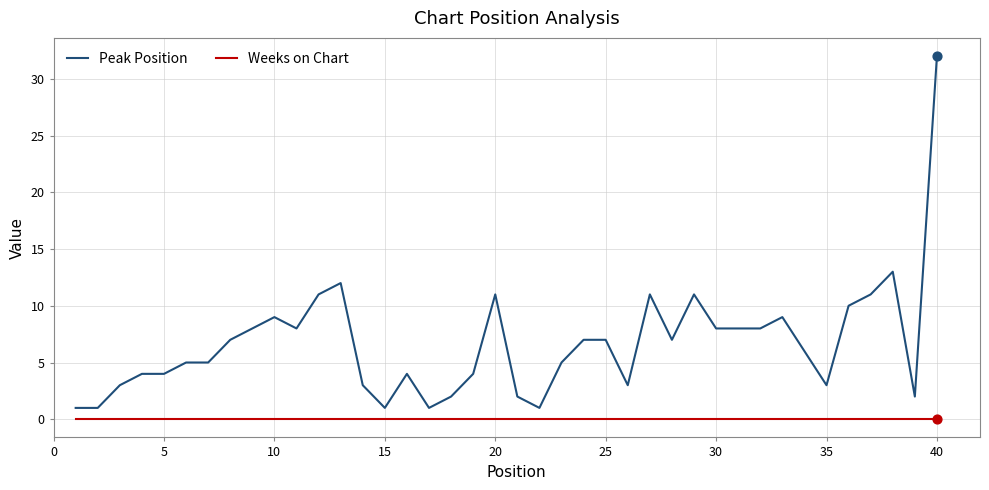

Which series has the largest total across all categories?

Peak Position